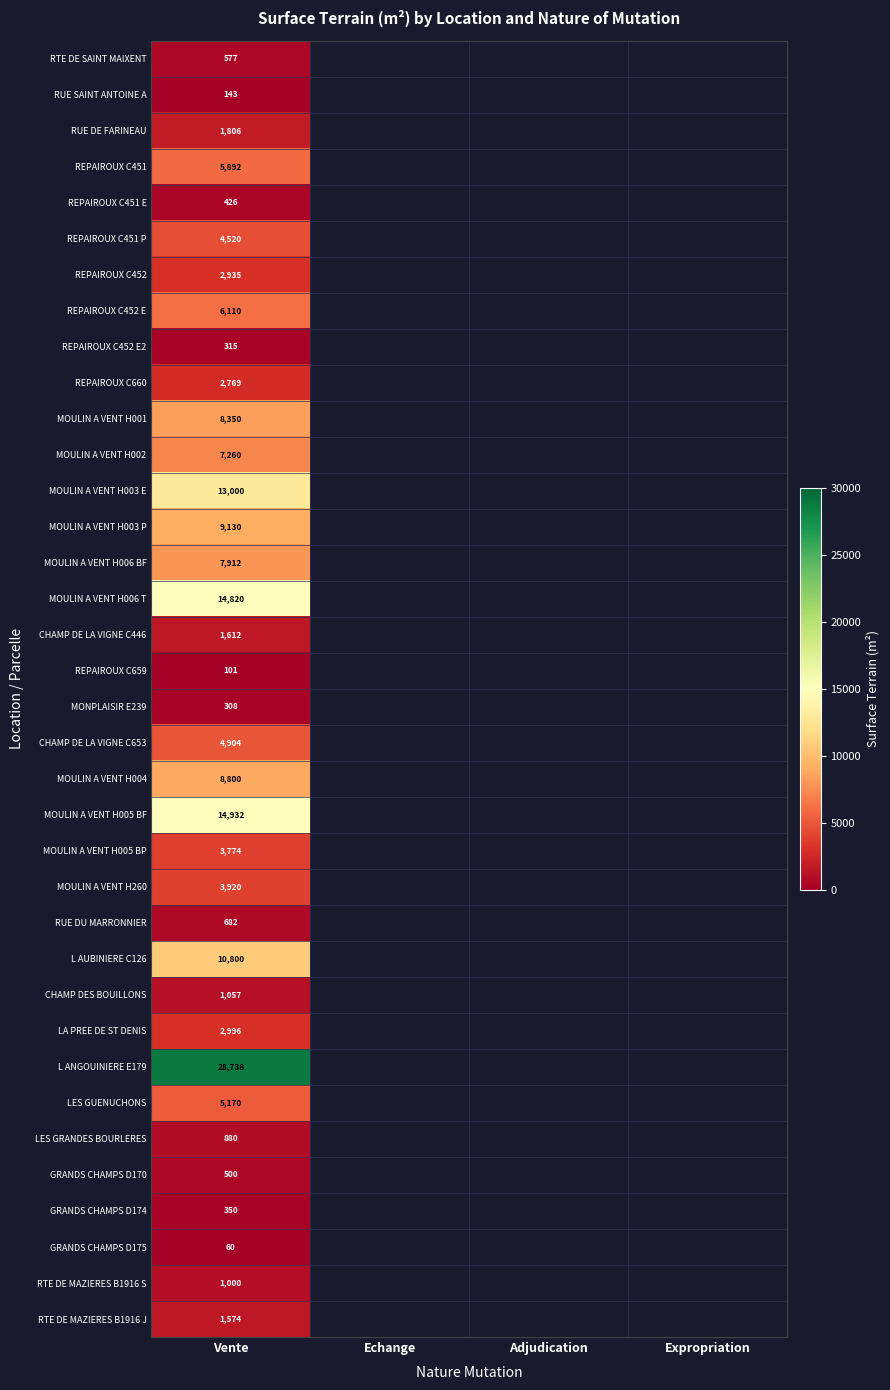

Is it true that MOULIN A VENT H003 E equals 22237 at Vente?

False